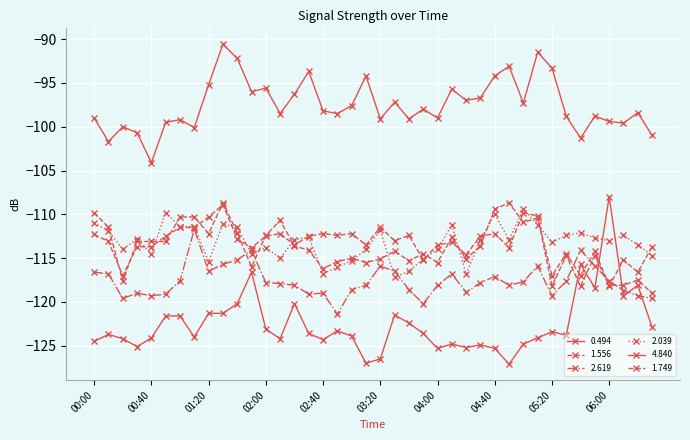

How many data points does each series have?

40